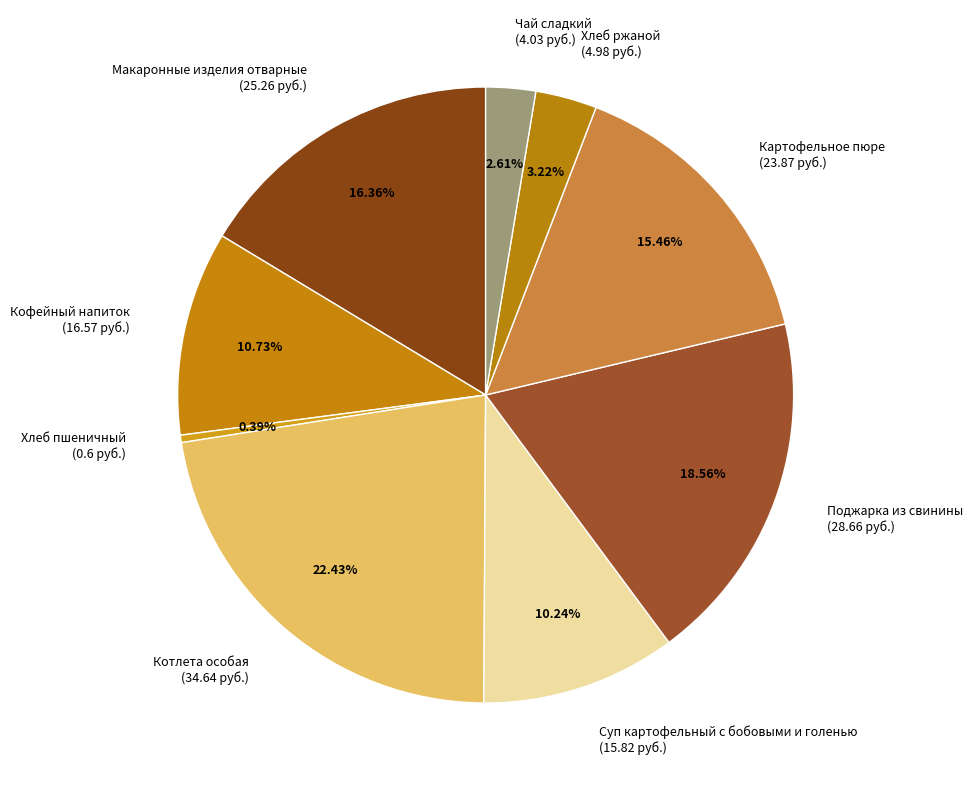

How many slices are in this pie chart?

9